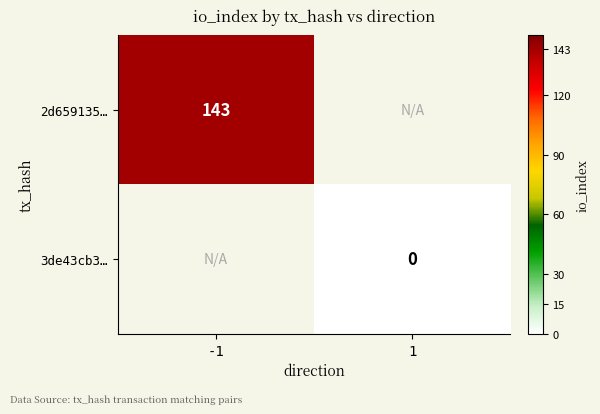

The value of 2d659135… at -1 is 189. True or false?

False